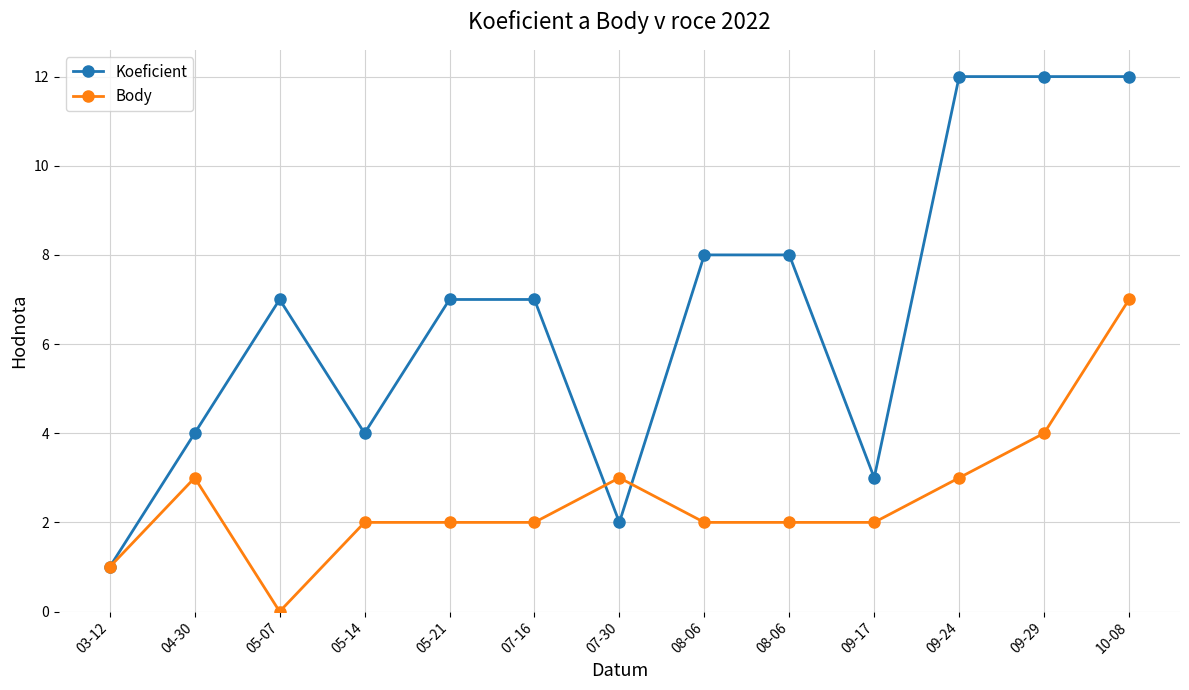

How many distinct data groups are displayed?

2